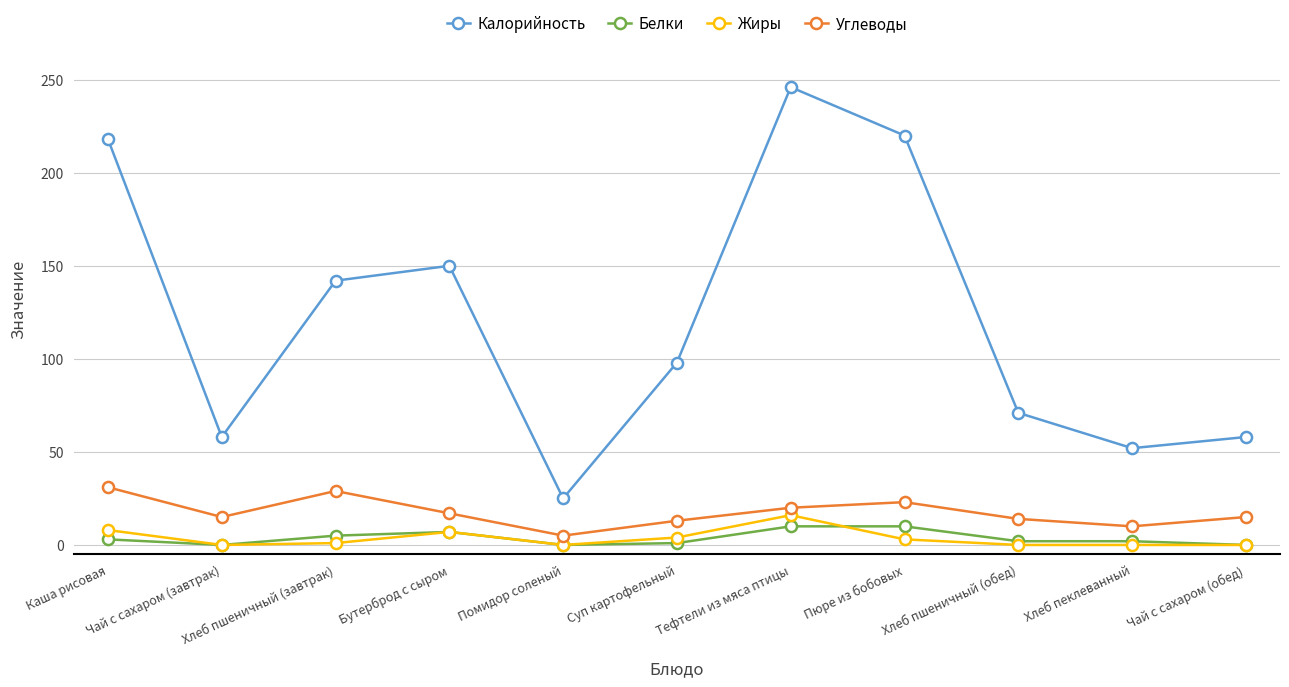

The value of Жиры at Бутерброд с сыром is 7. True or false?

True